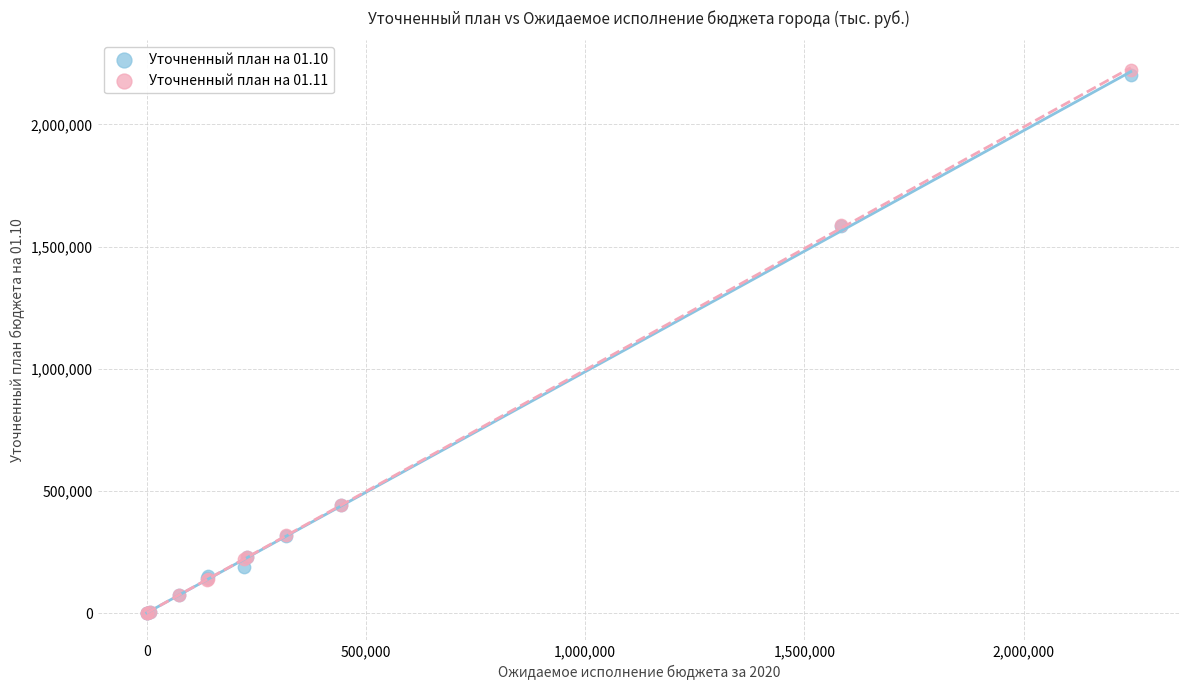

What are all the series names shown in the legend?

Уточненный план на 01.10, Уточненный план на 01.11